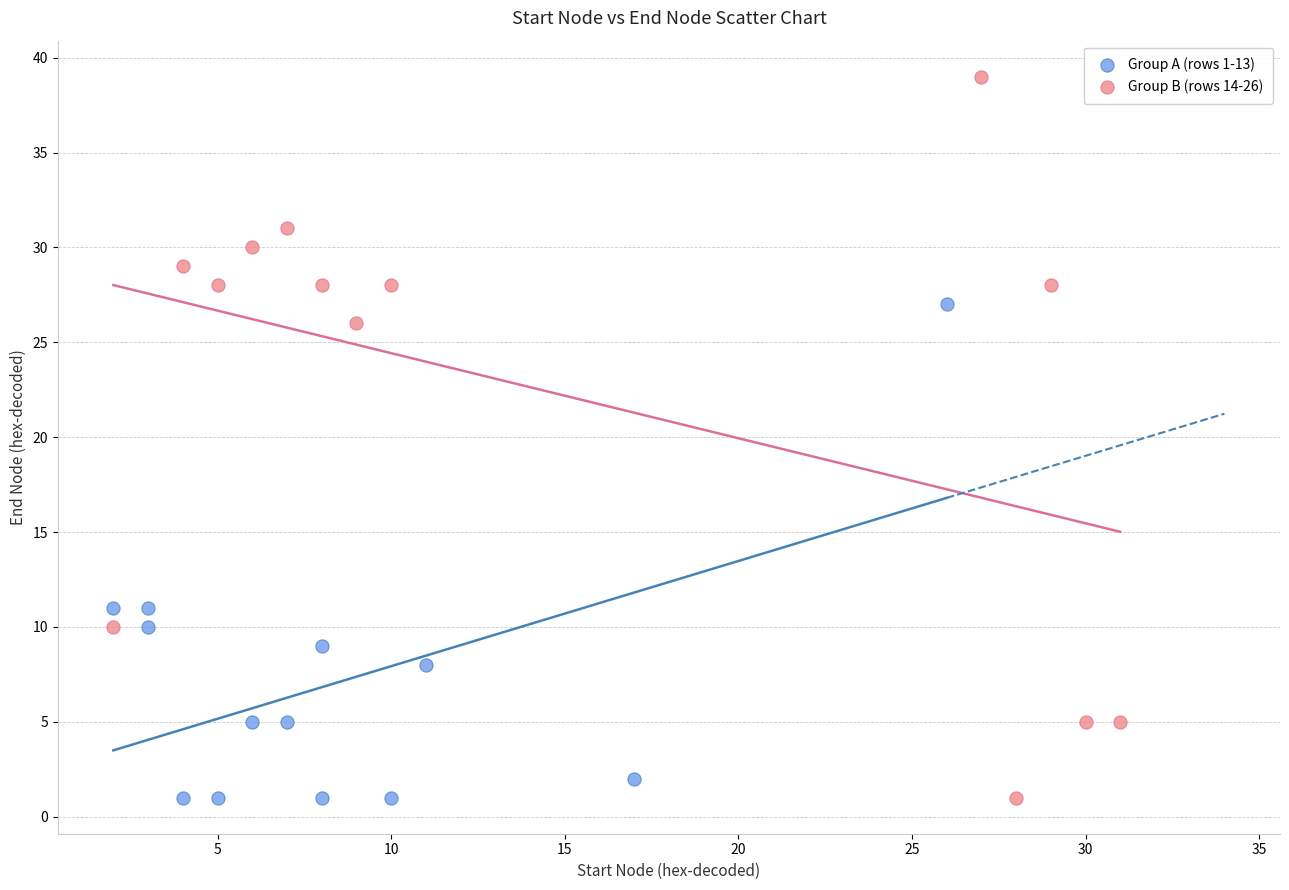

Which series contains the highest Y value?

Group B (rows 14-26)